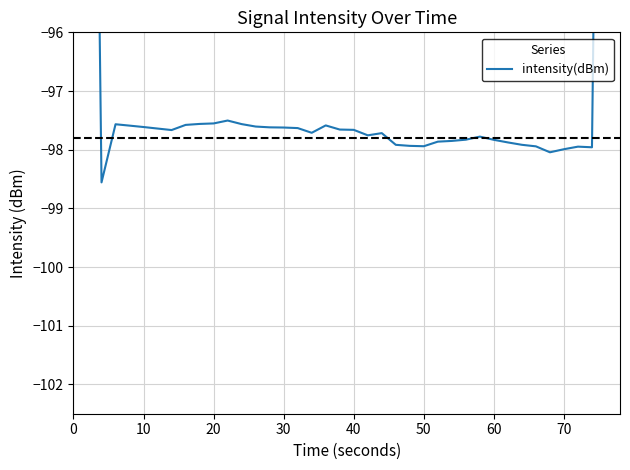

What is the greatest value displayed?

-58.7